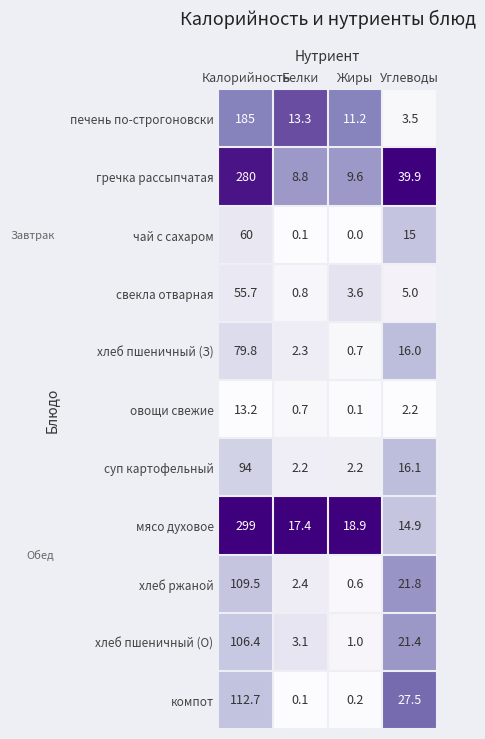

What is the average value of the суп картофельный series?

28.6